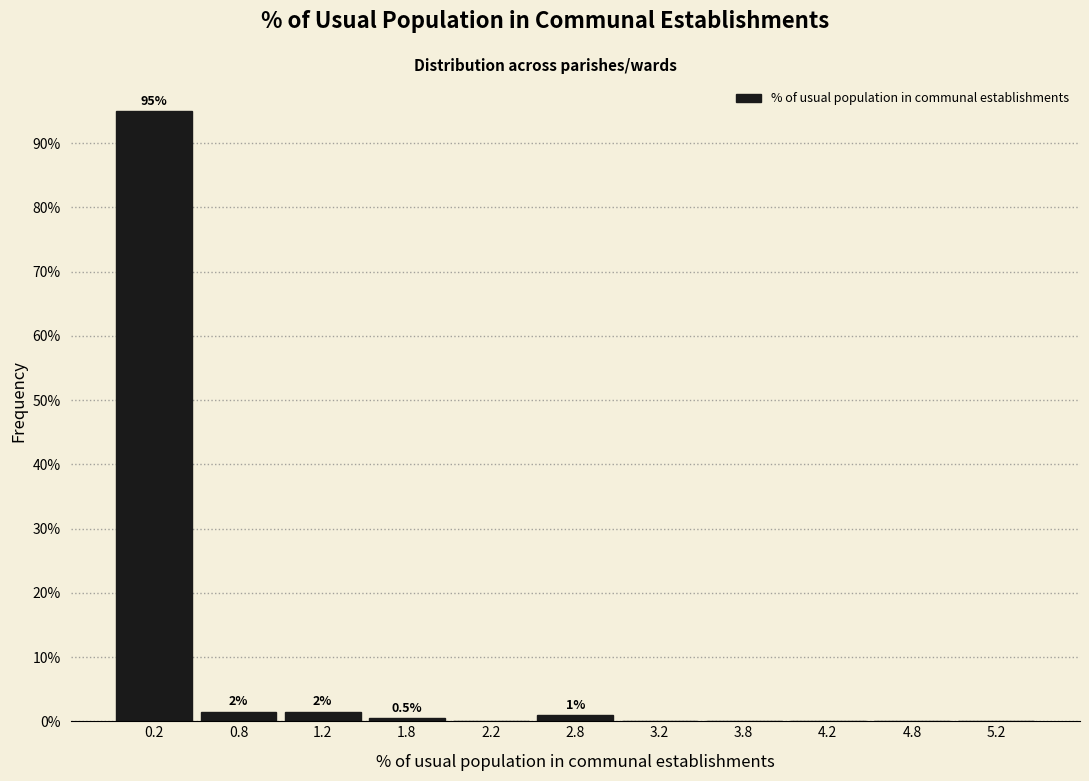

Over which range of the x-axis is the bar tallest?

0.0 to 0.5